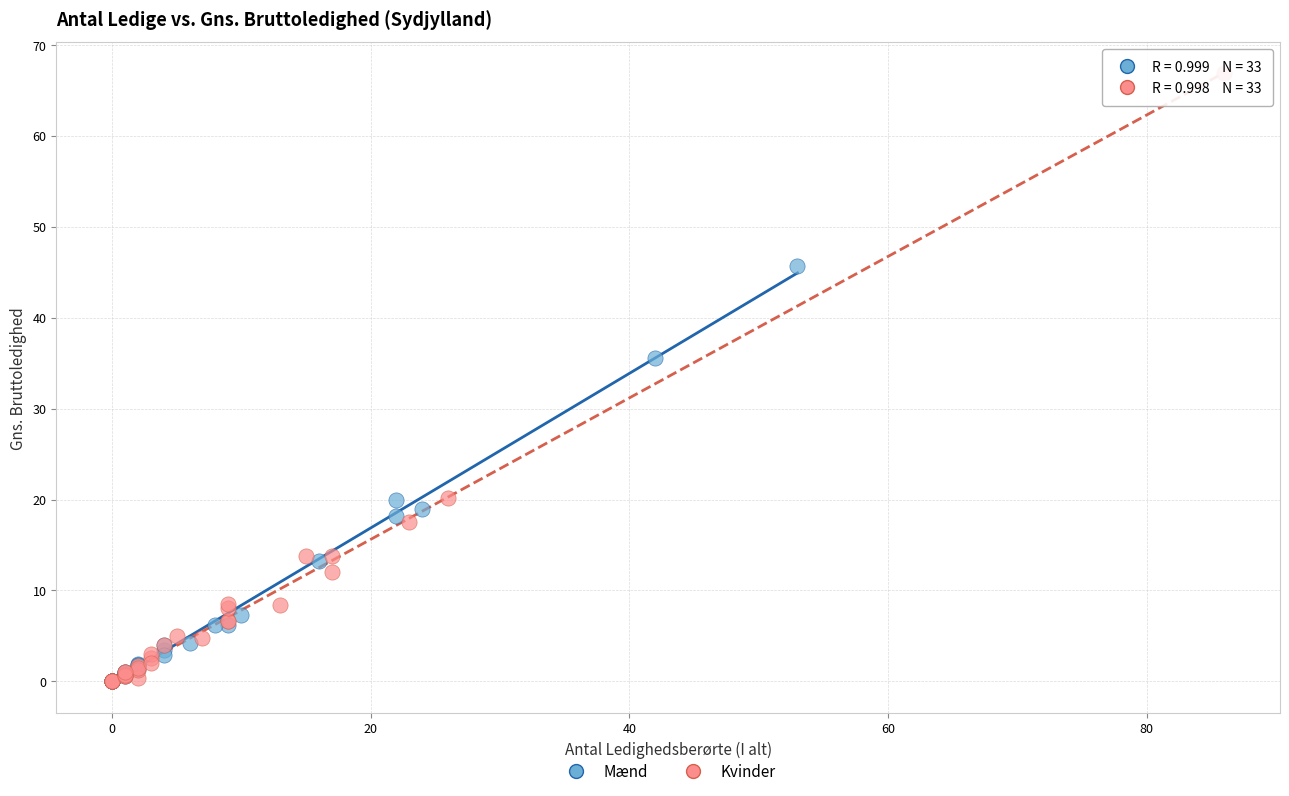

Which series has the largest Y range (max minus min)?

Kvinder